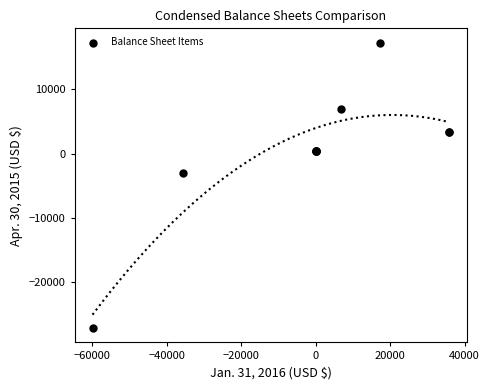

What Y value in the scatter plot is closest to -4917?

-2925